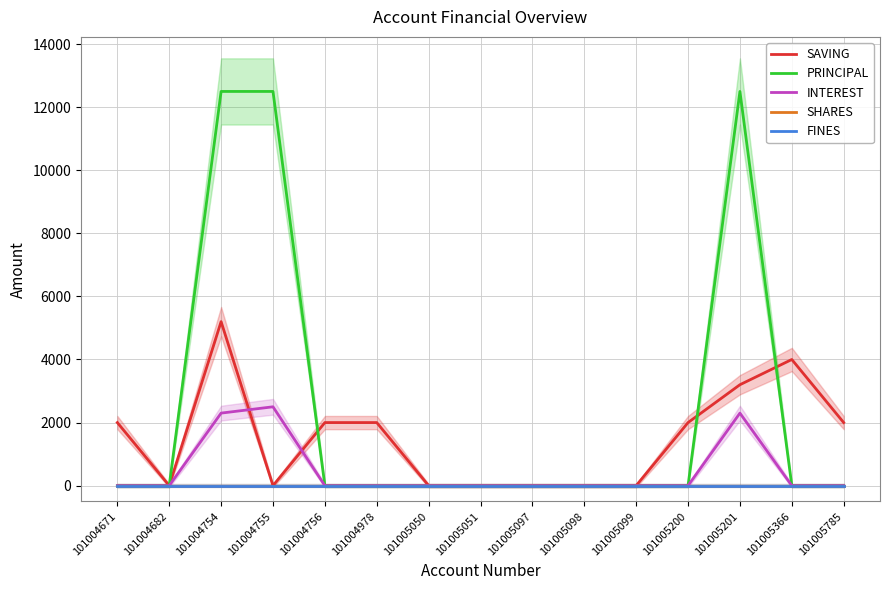

How many values in the PRINCIPAL series exceed 0?

3